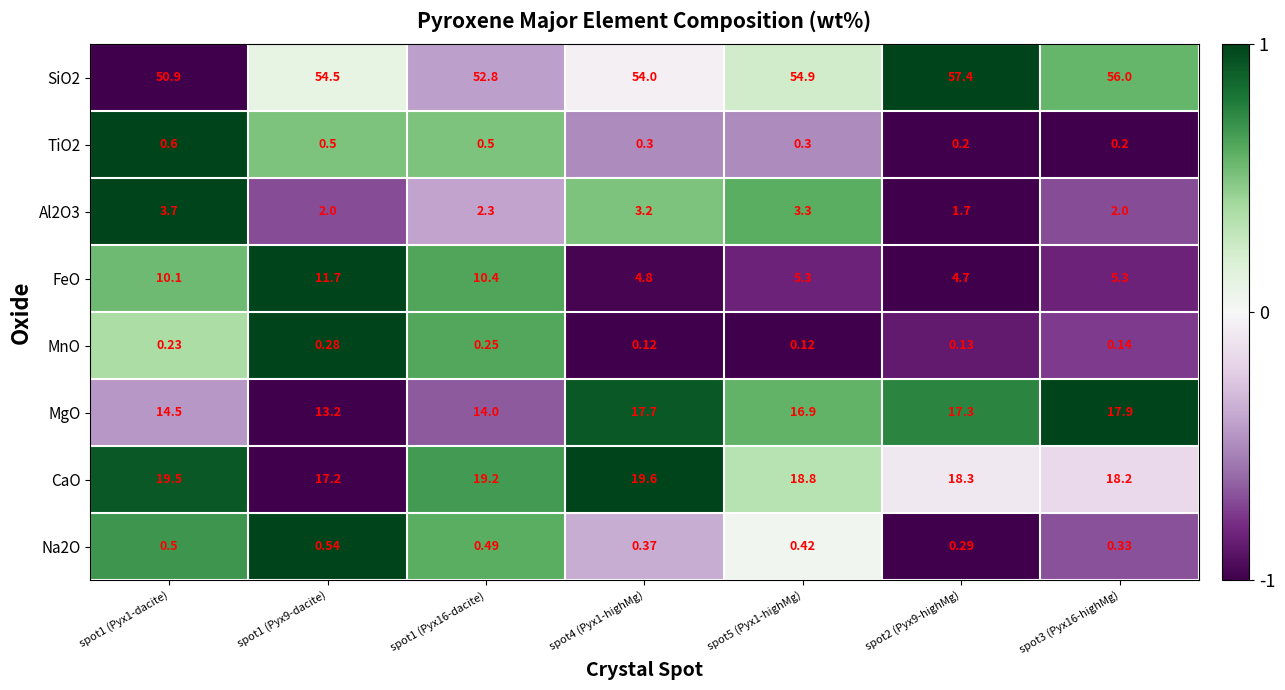

Which series changed the most between spot1 (Pyx16-dacite) and spot3 (Pyx16-highMg)?

FeO